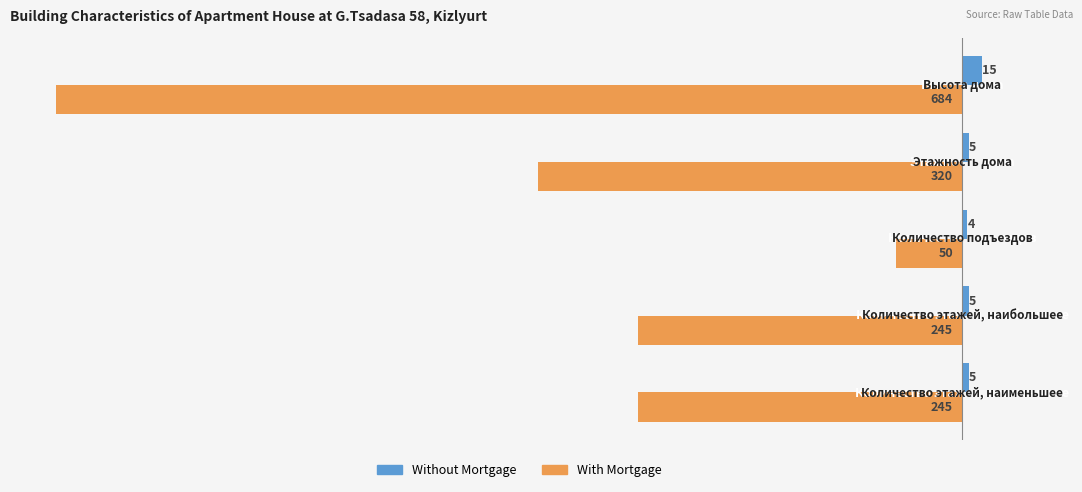

Count the With Mortgage values in the range -320 to -245.

3